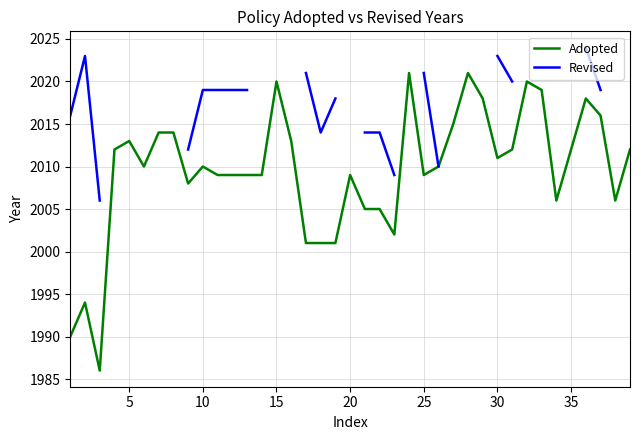

Count the number of data series in this chart.

2